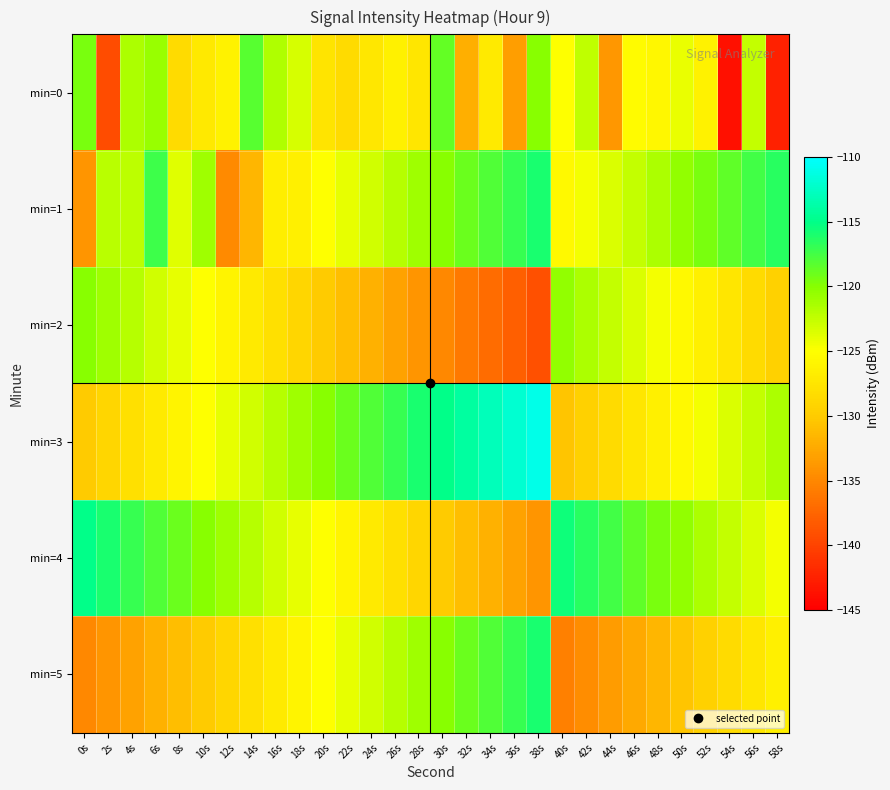

What is the minimum value shown in the chart?

-143.6